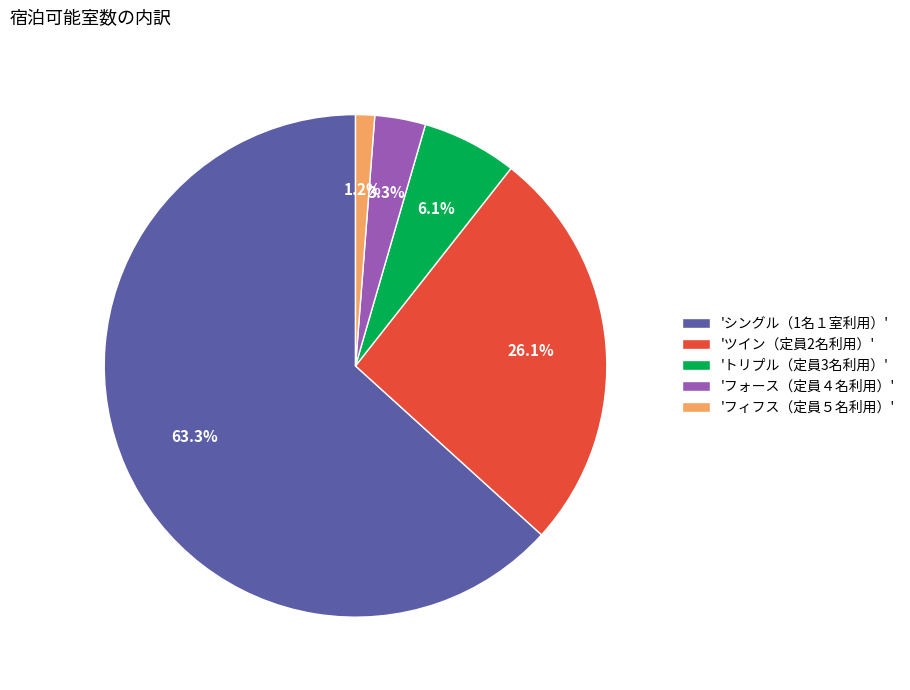

What is the smallest slice in the pie chart?

'フィフス（定員５名利用）'